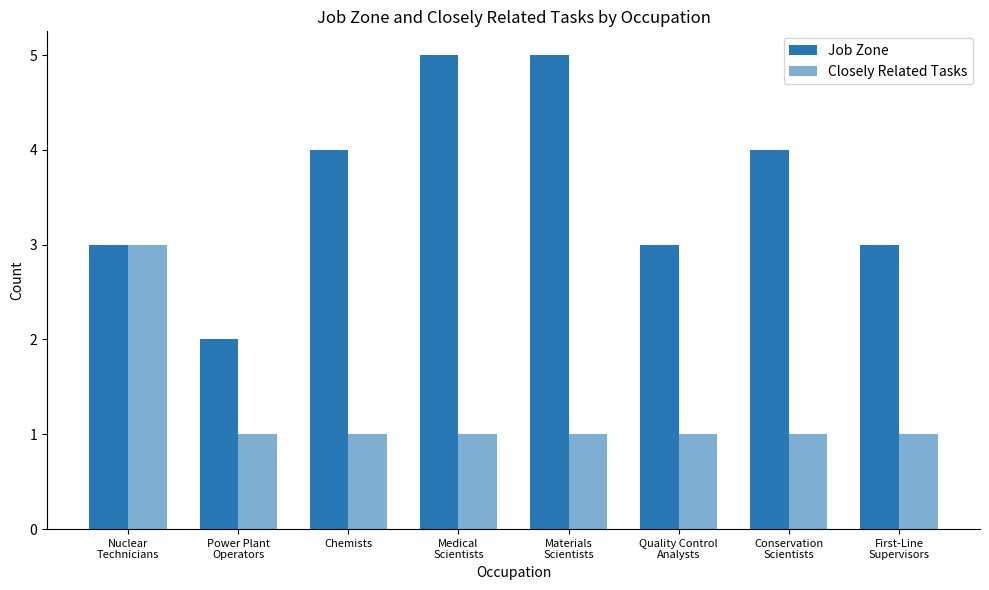

Reading left to right, extract all data points from this chart.

Job Zone: 3	2	4	5	5	3	4	3
Closely Related Tasks: 3	1	1	1	1	1	1	1